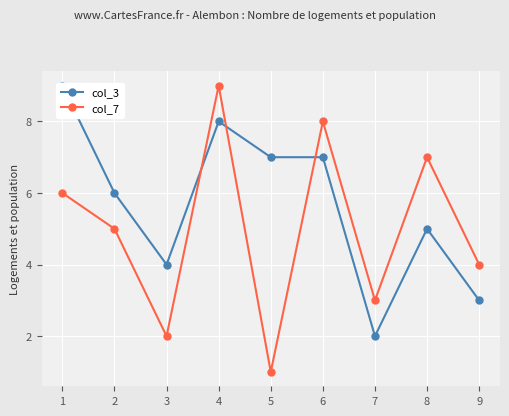

True or false: col_7 has more than 1 points higher than both neighbors.

True